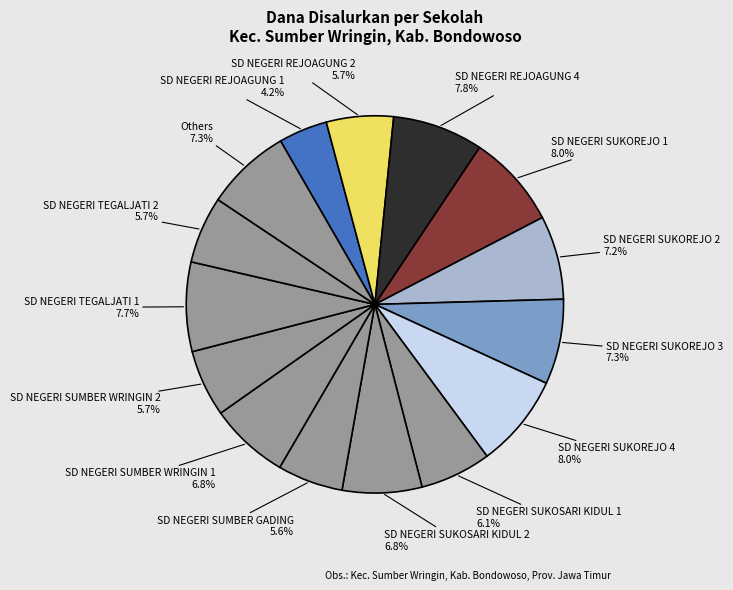

To the nearest percent, what portion does SD NEGERI SUKOSARI KIDUL 1 represent?

6%